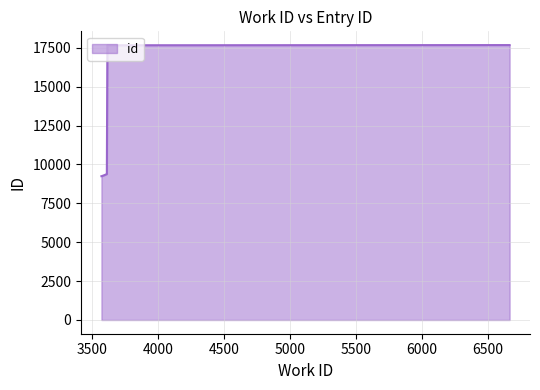

What is the average value?

12091